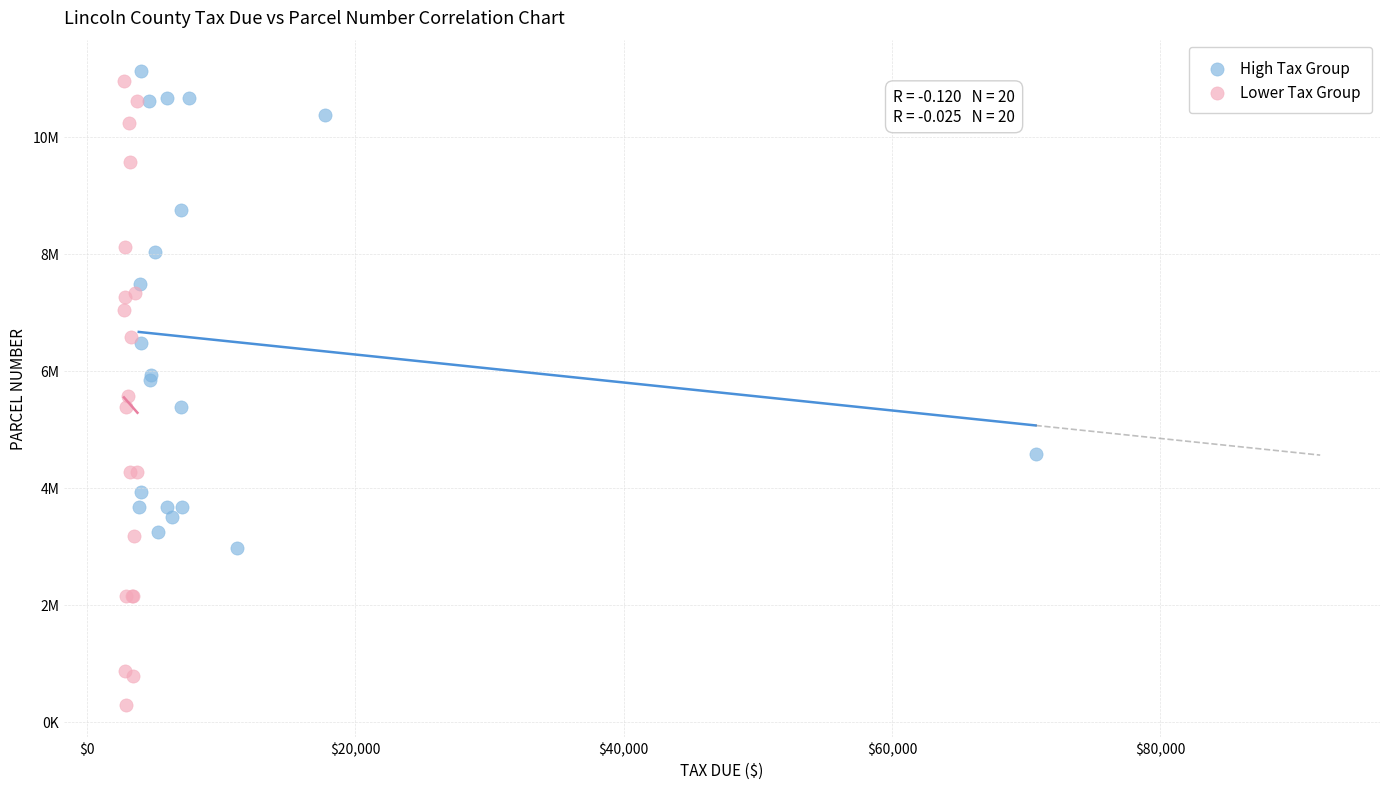

What are all the series names shown in the legend?

High Tax Group, Lower Tax Group